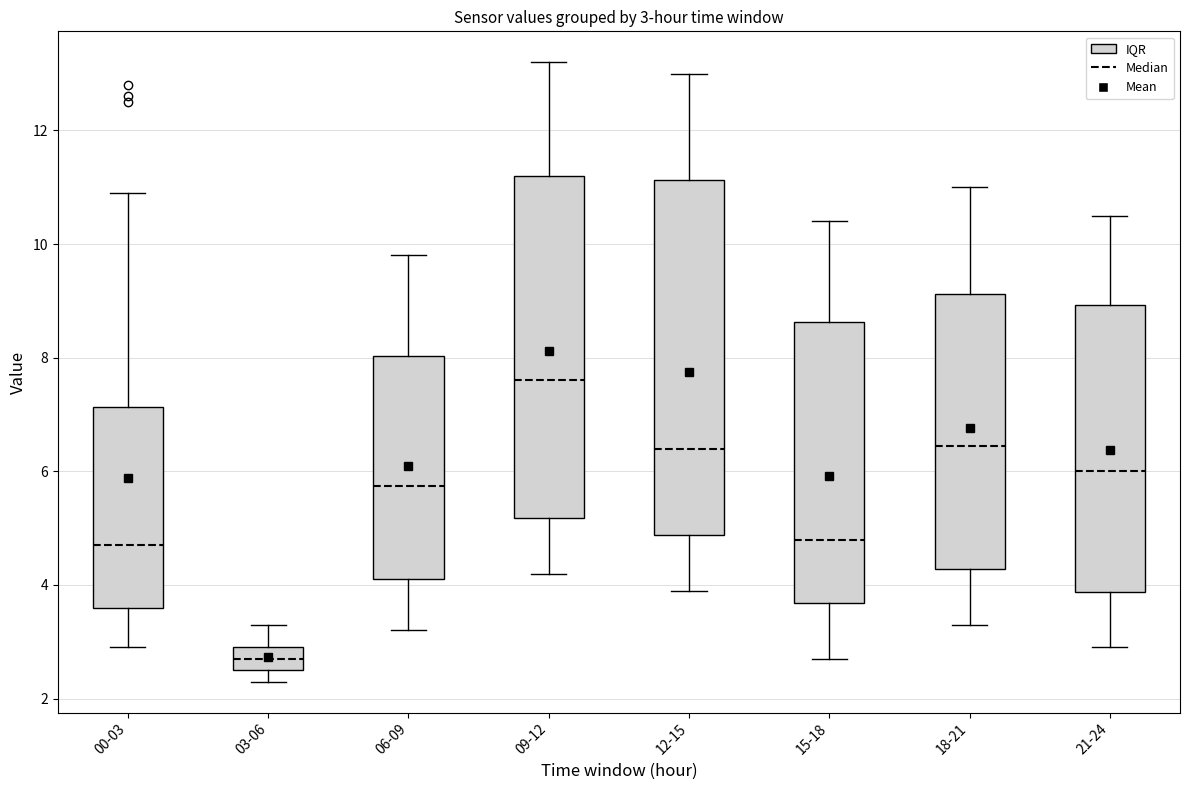

Comparing the boxes themselves (not the whiskers), which one is the tallest?

12-15